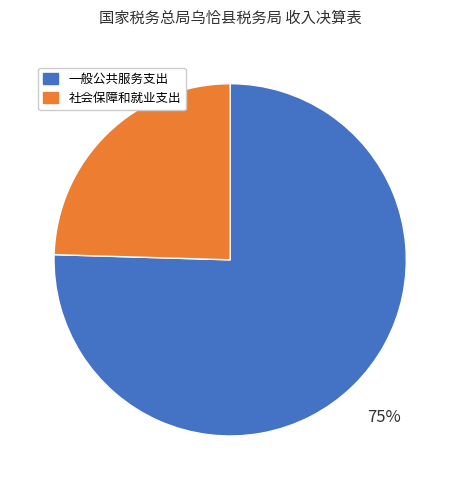

Count the number of slices in the pie.

2